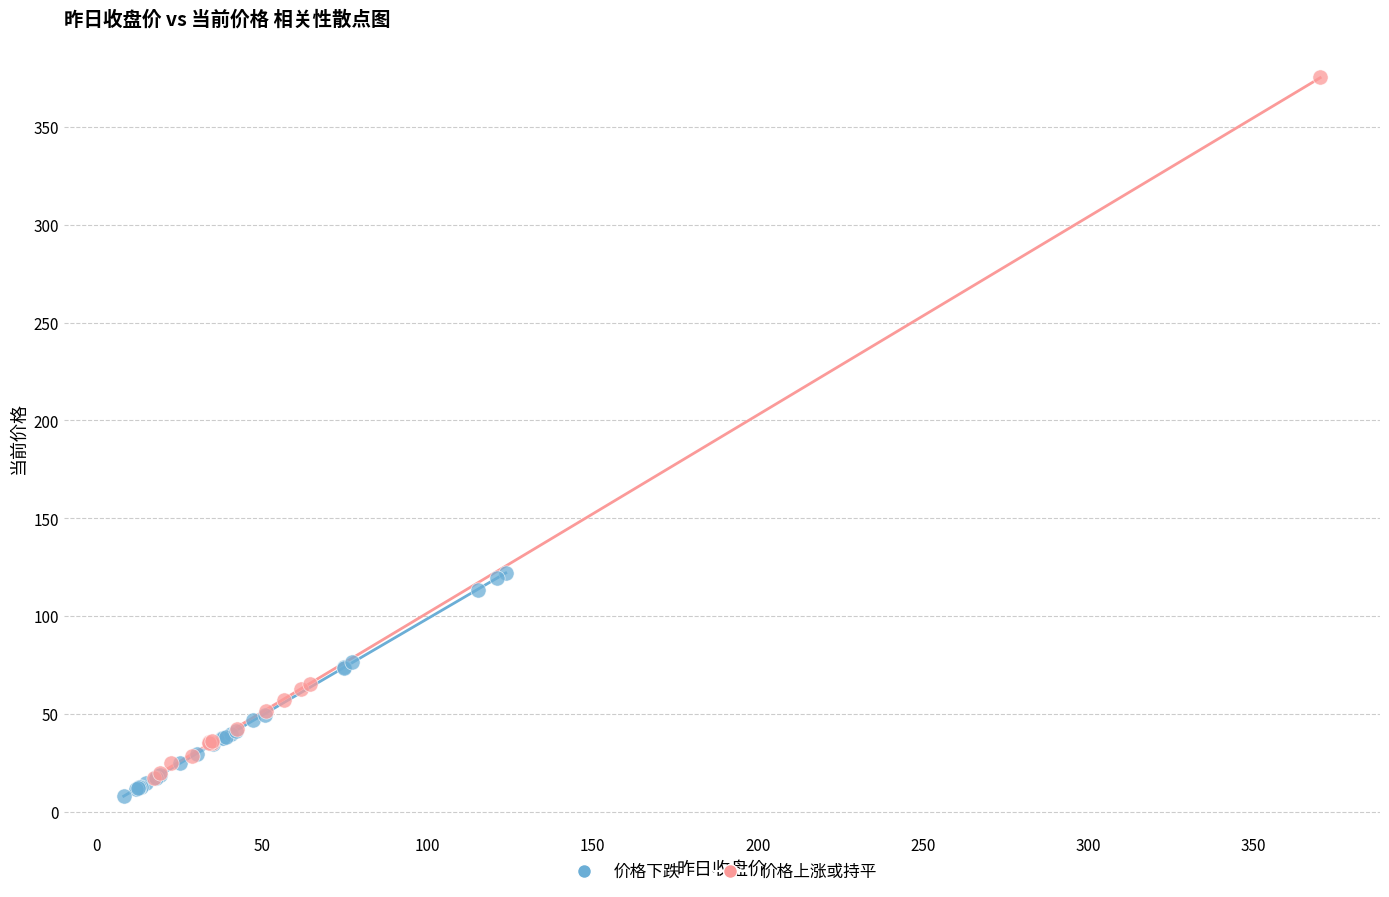

Which series contains the highest Y value?

价格上涨或持平